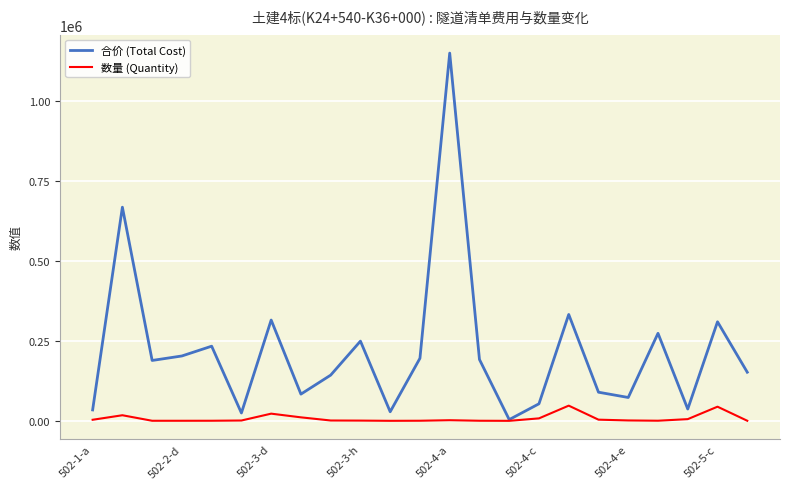

List the series in order of their peak value, lowest first.

数量 (Quantity), 合价 (Total Cost)